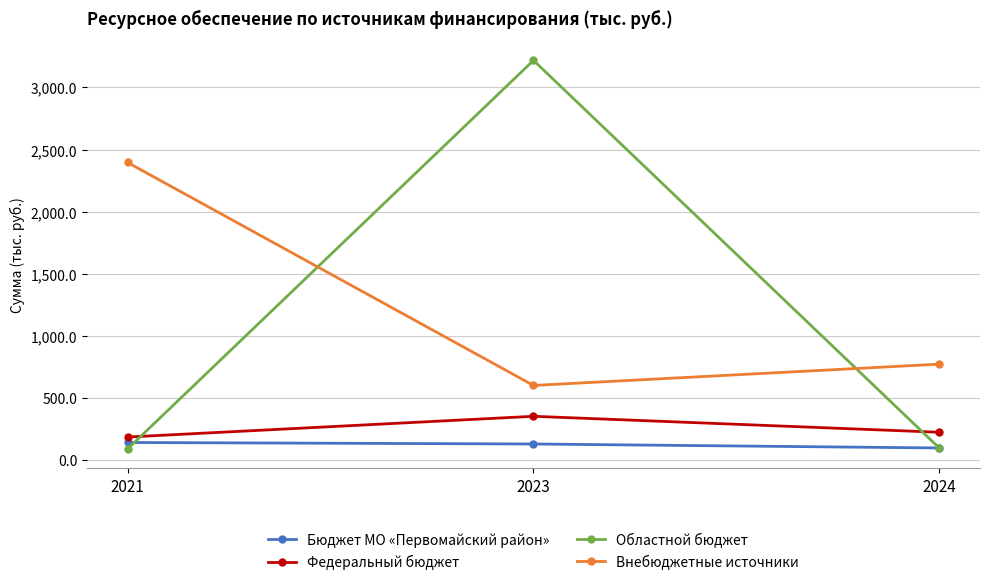

The Внебюджетные источники series shows 1027.3 at 2023. True or false?

False